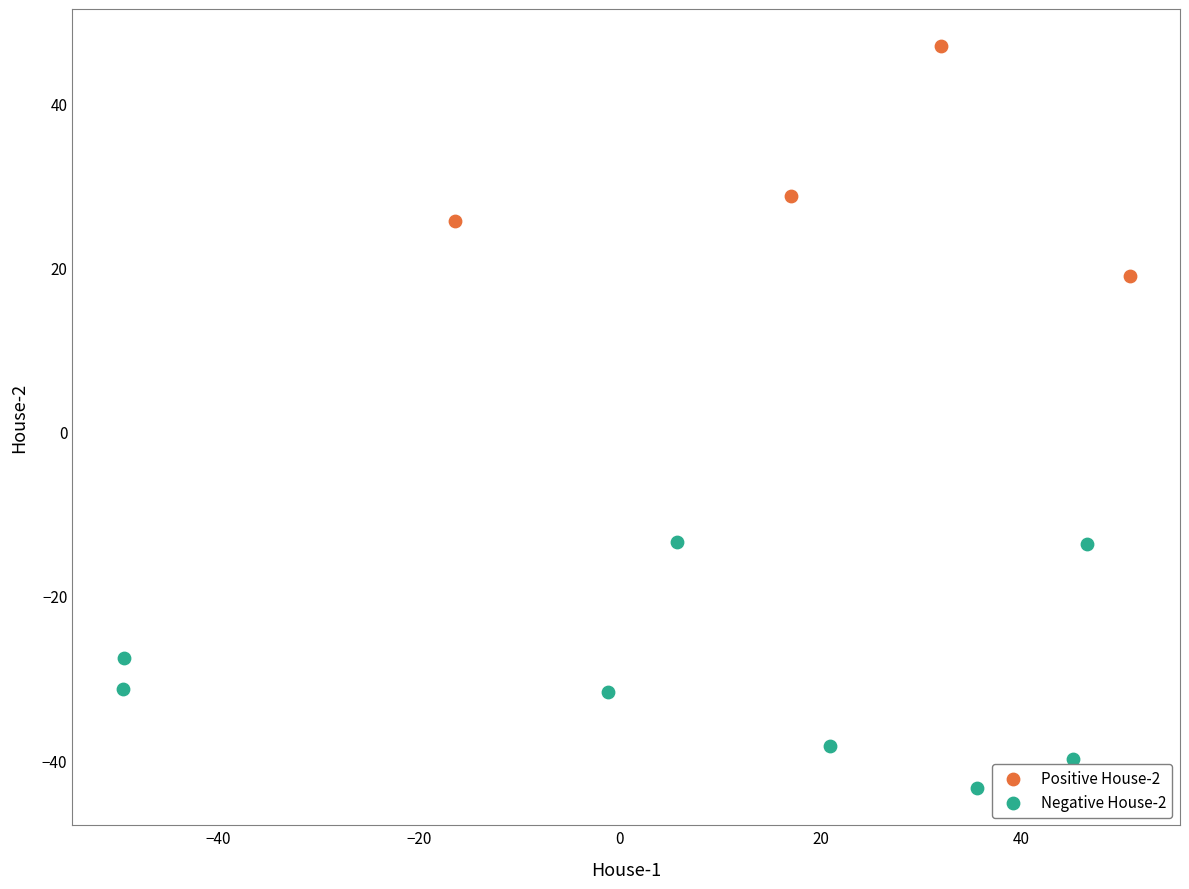

What are all the series names shown in the legend?

Positive House-2, Negative House-2